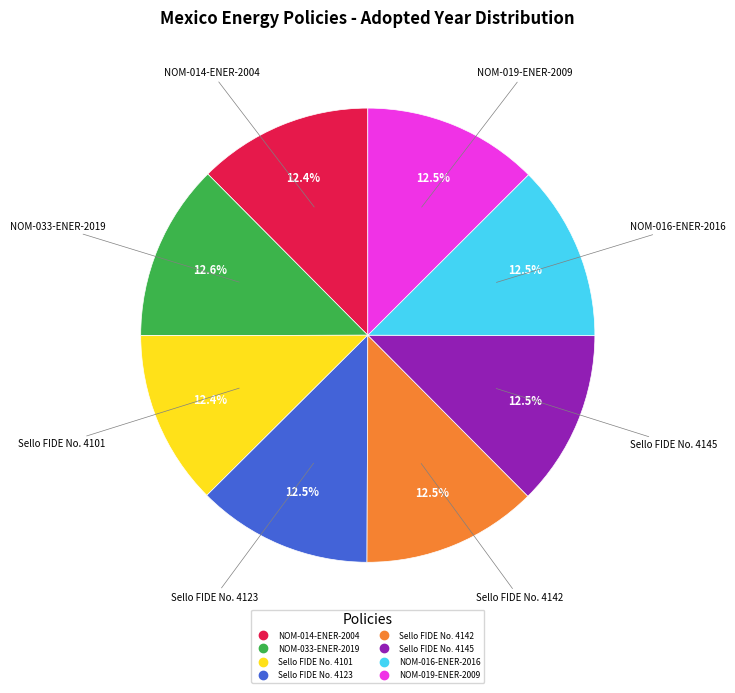

Does any single category account for the majority?

No